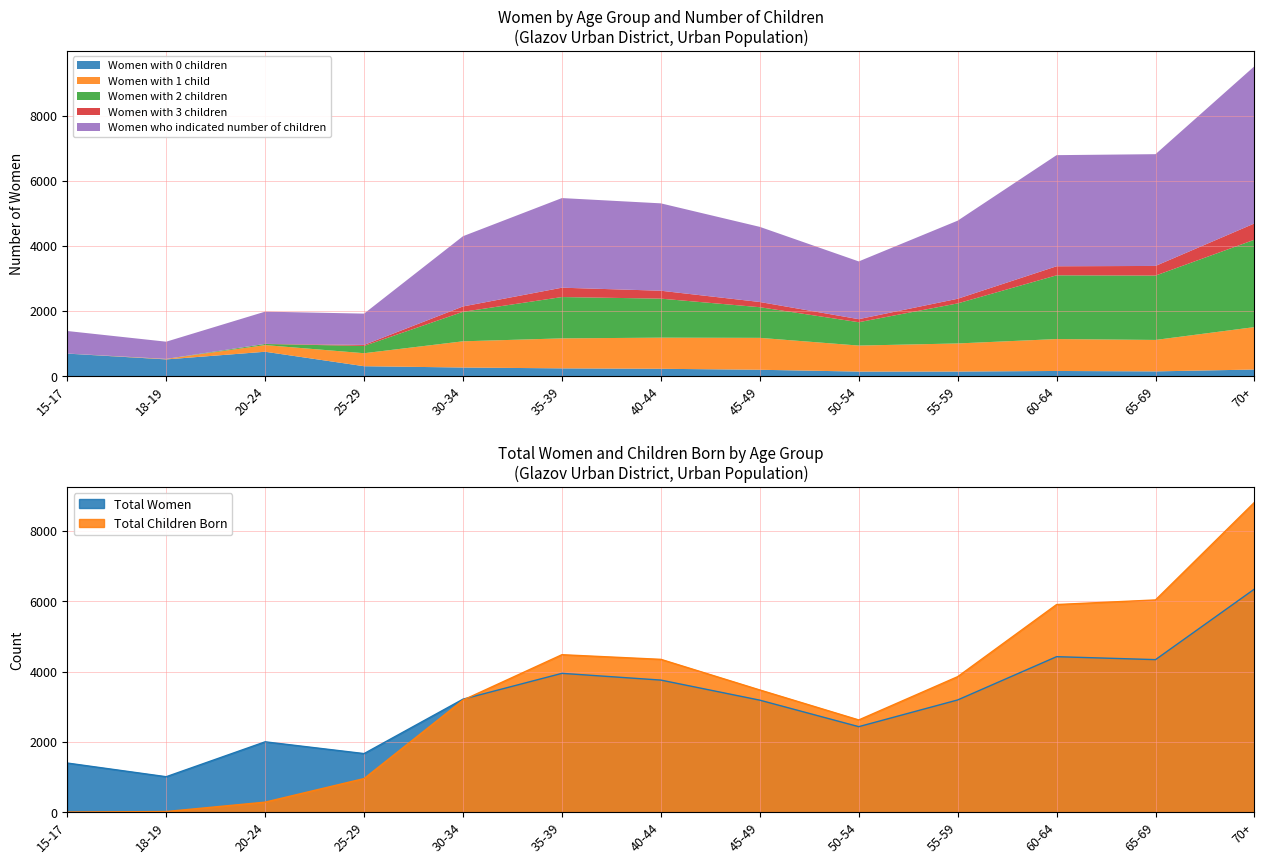

The value of Total Women at 15-17 is 1398. True or false?

True